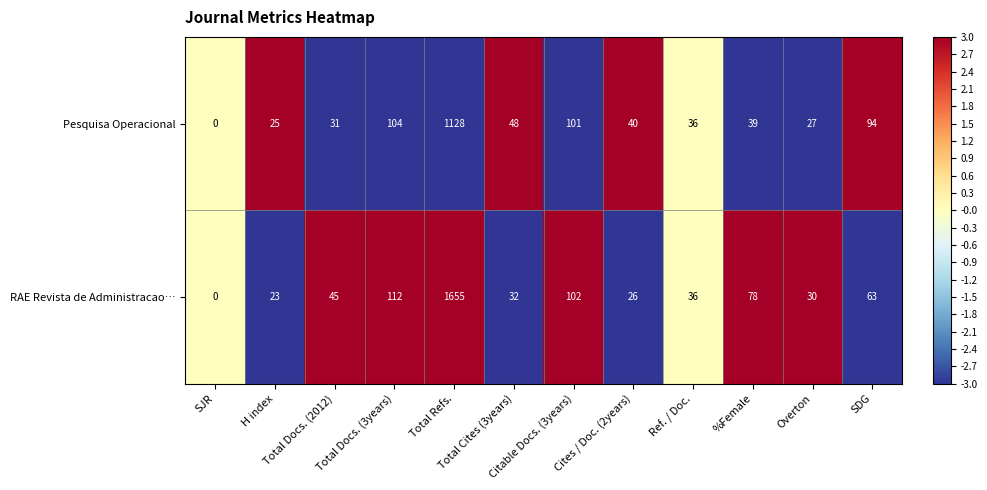

Which series has the largest total across all categories?

RAE Revista de Administracao…